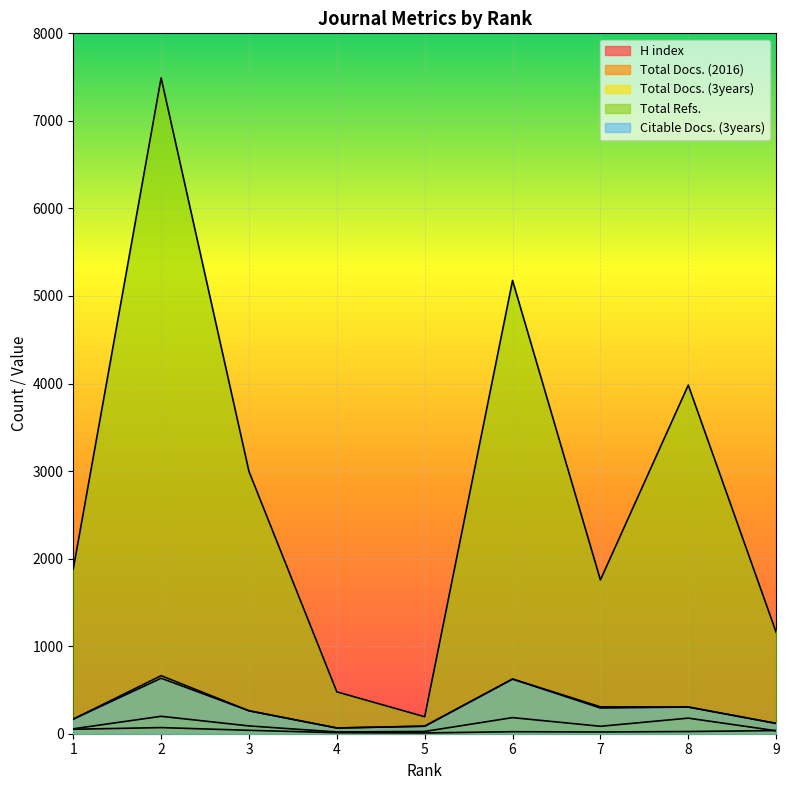

True or false: Citable Docs. (3years) and Total Docs. (2016) cross at least once.

False